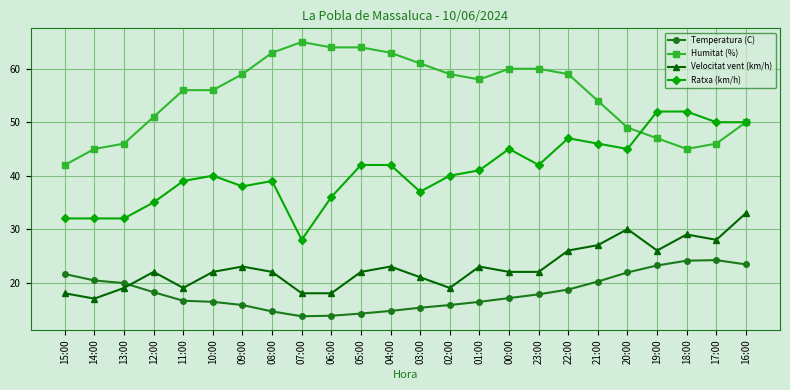

What is the lowest value of the Velocitat vent (km/h) series?

17.0